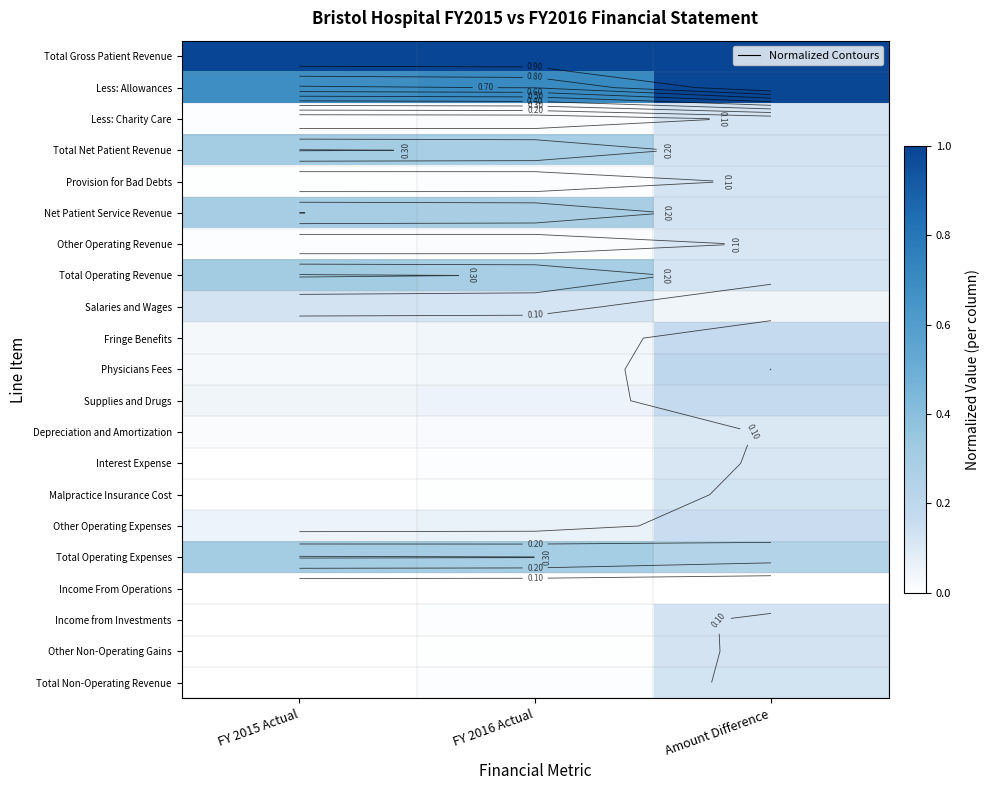

True or false: Supplies and Drugs has a value of 0.2 at Amount Difference.

True